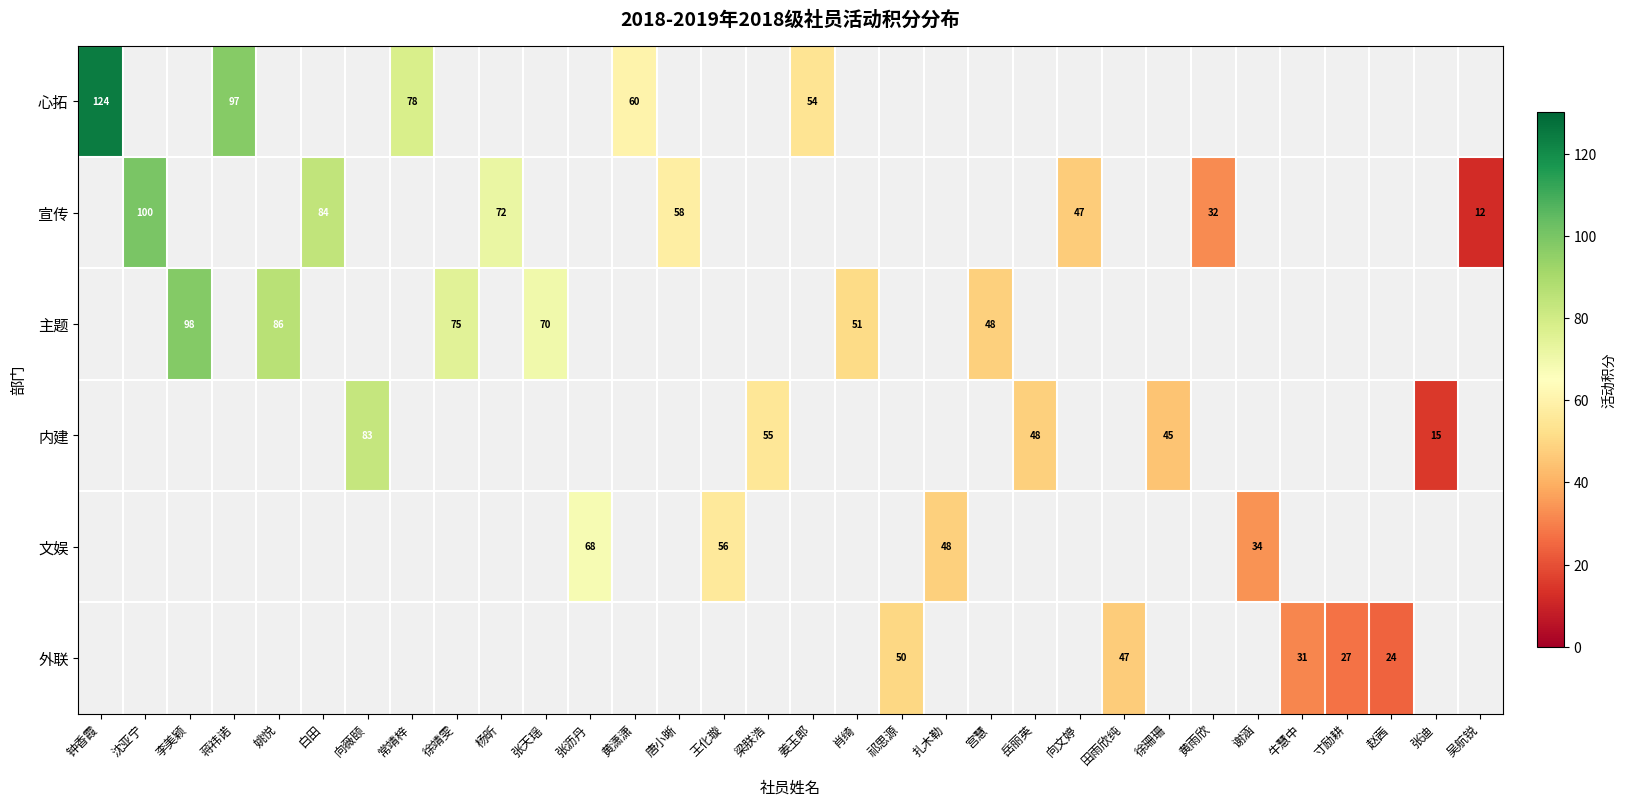

Is it true that 主题 equals 0 at 常靖梓?

True